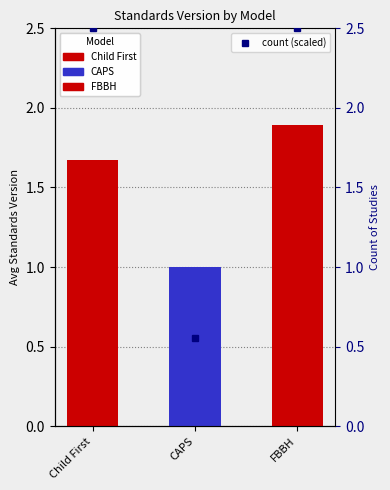

Reading left to right, transcribe all the data shown in this chart.

2.5	0.6	2.5